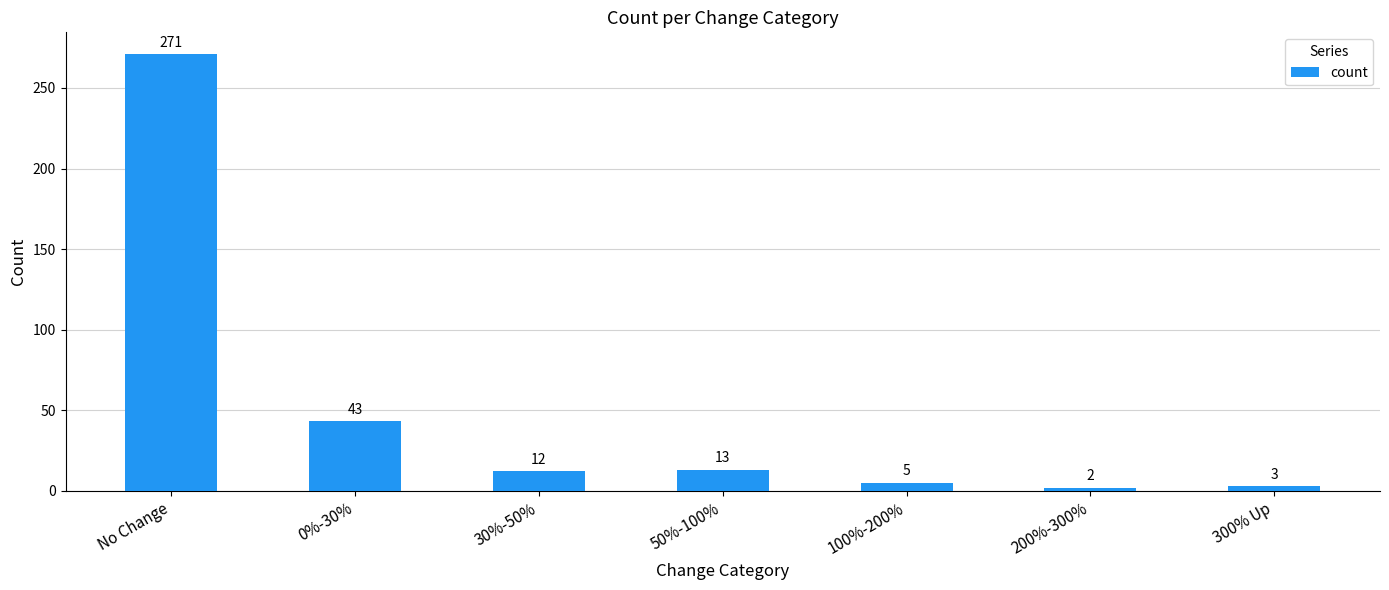

The value at No Change is 403. True or false?

False